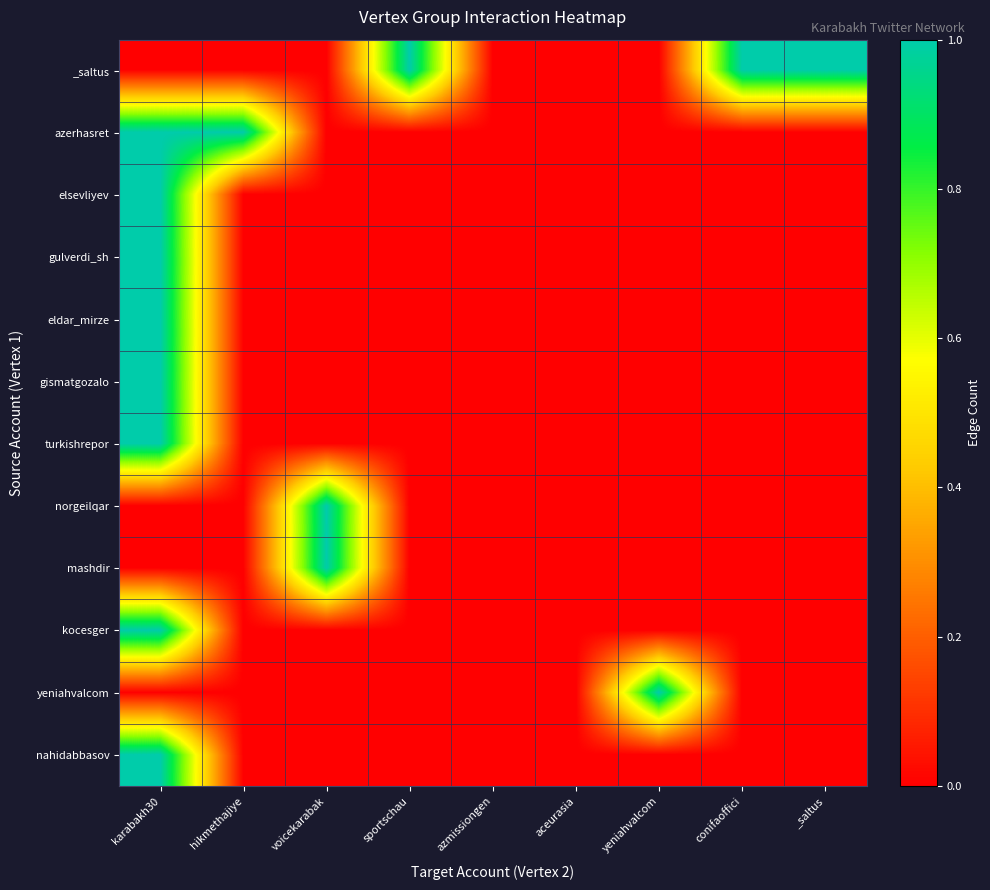

Reading left to right, what are all the values shown in this chart?

_saltus: karabakh30=0	hikmethajiye=0	voicekarabak=0	sportschau=1	azmissiongen=0	aceurasia=0	yeniahvalcom=0	conifaoffici=1	_saltus=1
azerhasret: karabakh30=1	hikmethajiye=1	voicekarabak=0	sportschau=0	azmissiongen=0	aceurasia=0	yeniahvalcom=0	conifaoffici=0	_saltus=0
elsevliyev: karabakh30=1	hikmethajiye=0	voicekarabak=0	sportschau=0	azmissiongen=0	aceurasia=0	yeniahvalcom=0	conifaoffici=0	_saltus=0
gulverdi_sh: karabakh30=1	hikmethajiye=0	voicekarabak=0	sportschau=0	azmissiongen=0	aceurasia=0	yeniahvalcom=0	conifaoffici=0	_saltus=0
eldar_mirze: karabakh30=1	hikmethajiye=0	voicekarabak=0	sportschau=0	azmissiongen=0	aceurasia=0	yeniahvalcom=0	conifaoffici=0	_saltus=0
gismatgozalo: karabakh30=1	hikmethajiye=0	voicekarabak=0	sportschau=0	azmissiongen=0	aceurasia=0	yeniahvalcom=0	conifaoffici=0	_saltus=0
turkishrepor: karabakh30=1	hikmethajiye=0	voicekarabak=0	sportschau=0	azmissiongen=0	aceurasia=0	yeniahvalcom=0	conifaoffici=0	_saltus=0
norgeilqar: karabakh30=0	hikmethajiye=0	voicekarabak=1	sportschau=0	azmissiongen=0	aceurasia=0	yeniahvalcom=0	conifaoffici=0	_saltus=0
mashdir: karabakh30=0	hikmethajiye=0	voicekarabak=1	sportschau=0	azmissiongen=0	aceurasia=0	yeniahvalcom=0	conifaoffici=0	_saltus=0
kocesger: karabakh30=1	hikmethajiye=0	voicekarabak=0	sportschau=0	azmissiongen=0	aceurasia=0	yeniahvalcom=0	conifaoffici=0	_saltus=0
yeniahvalcom: karabakh30=0	hikmethajiye=0	voicekarabak=0	sportschau=0	azmissiongen=0	aceurasia=0	yeniahvalcom=1	conifaoffici=0	_saltus=0
nahidabbasov: karabakh30=1	hikmethajiye=0	voicekarabak=0	sportschau=0	azmissiongen=0	aceurasia=0	yeniahvalcom=0	conifaoffici=0	_saltus=0